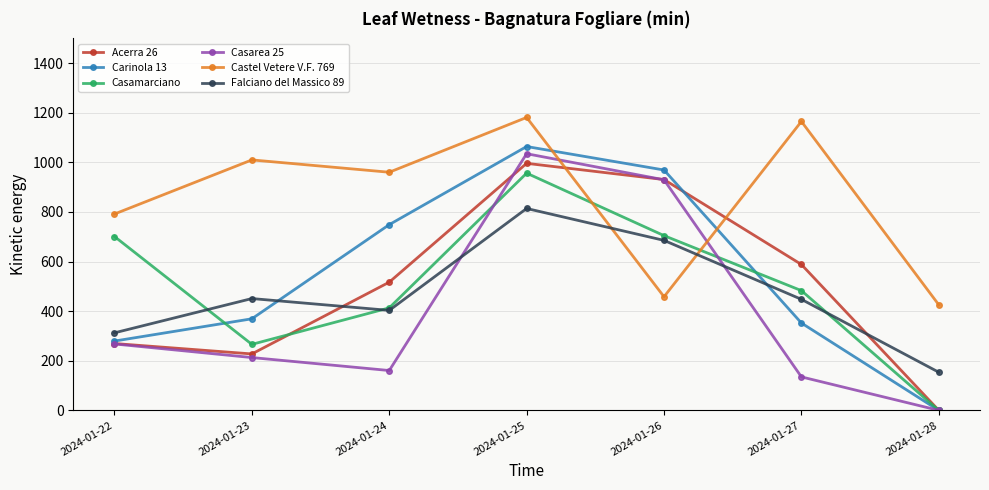

What is the difference between the second highest and second lowest values in the Castel Vetere V.F. 769 series?

706.9